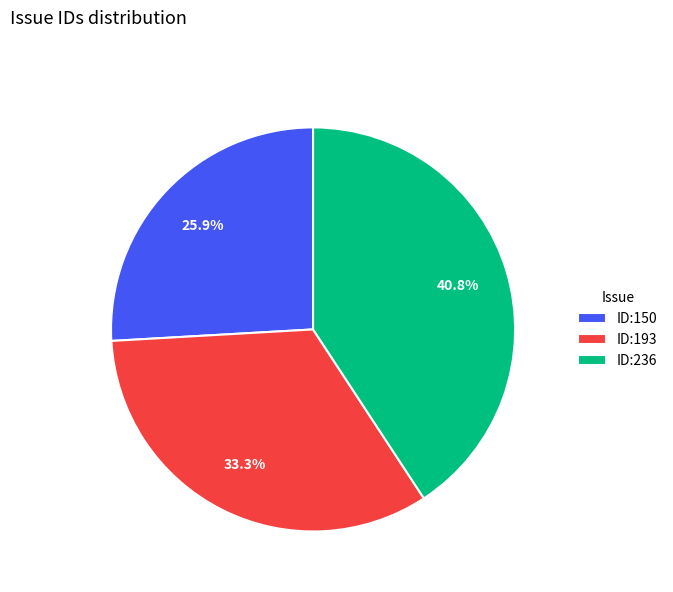

How many segments does this pie chart have?

3